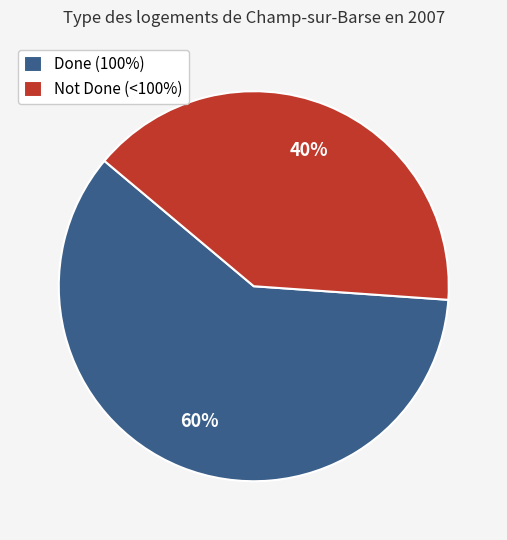

Between Not Done (<100%) and Done (100%), which is larger?

Done (100%)